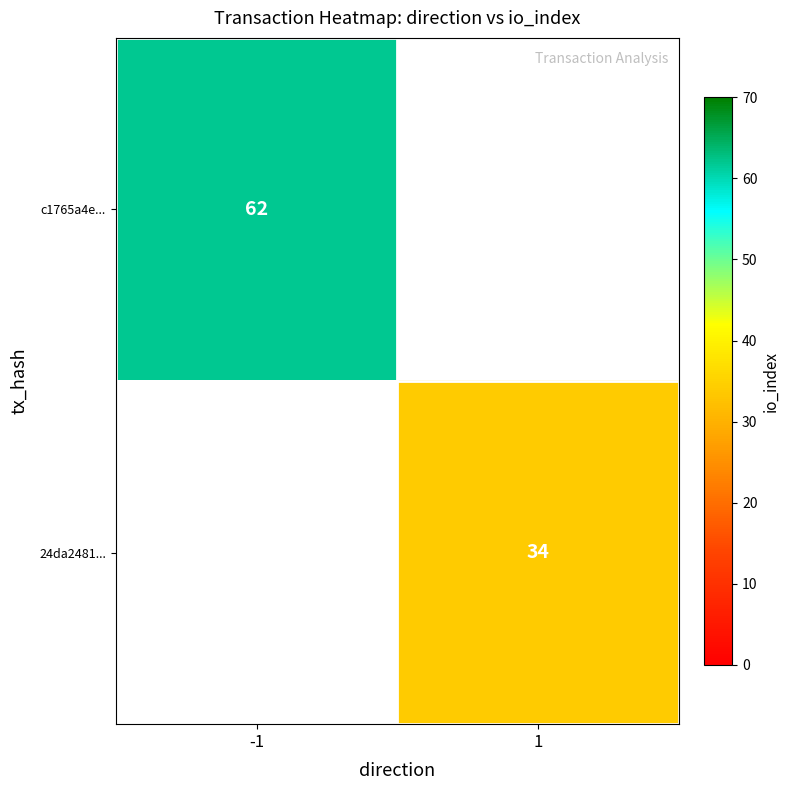

The value of c1765a4e... at -1 is 62. True or false?

True